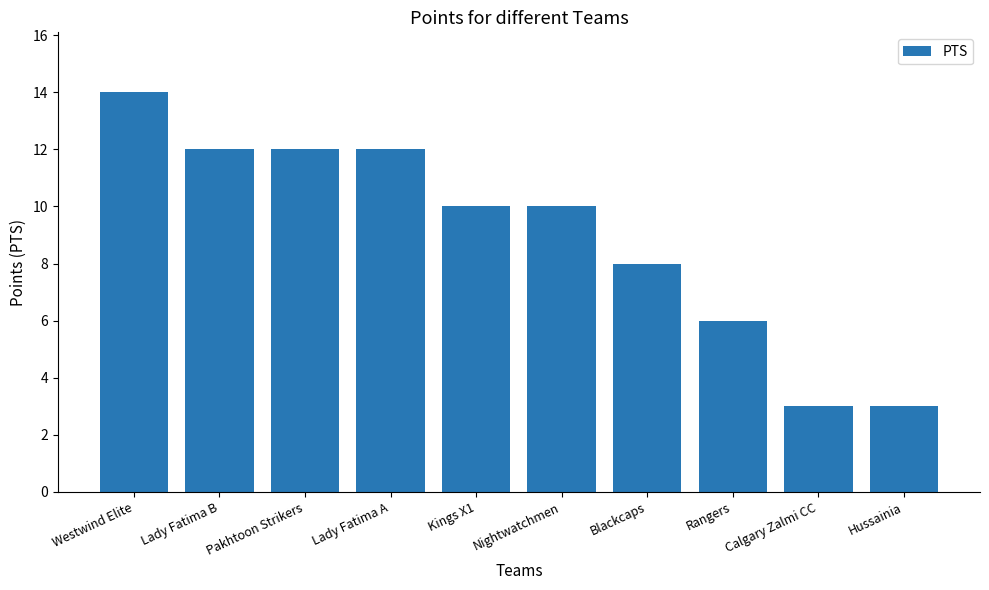

Does the chart contain any negative values?

No